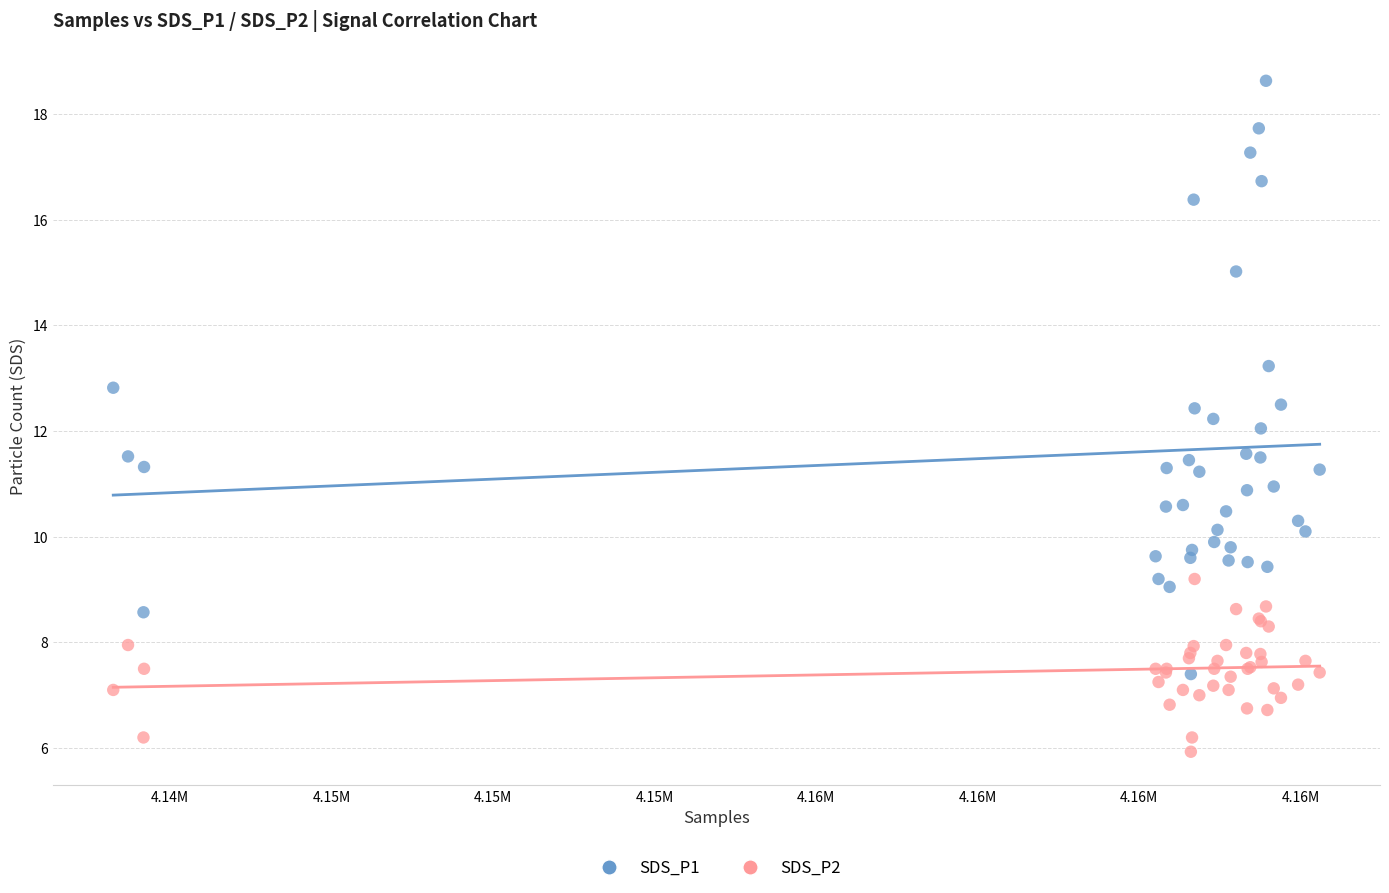

Which series has the widest spread of Y values?

SDS_P1